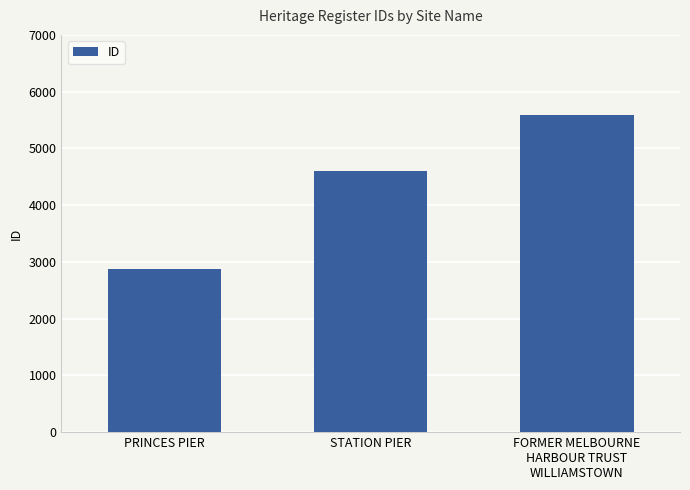

Approximately how many times larger is the value at STATION PIER compared to PRINCES PIER?

1.6